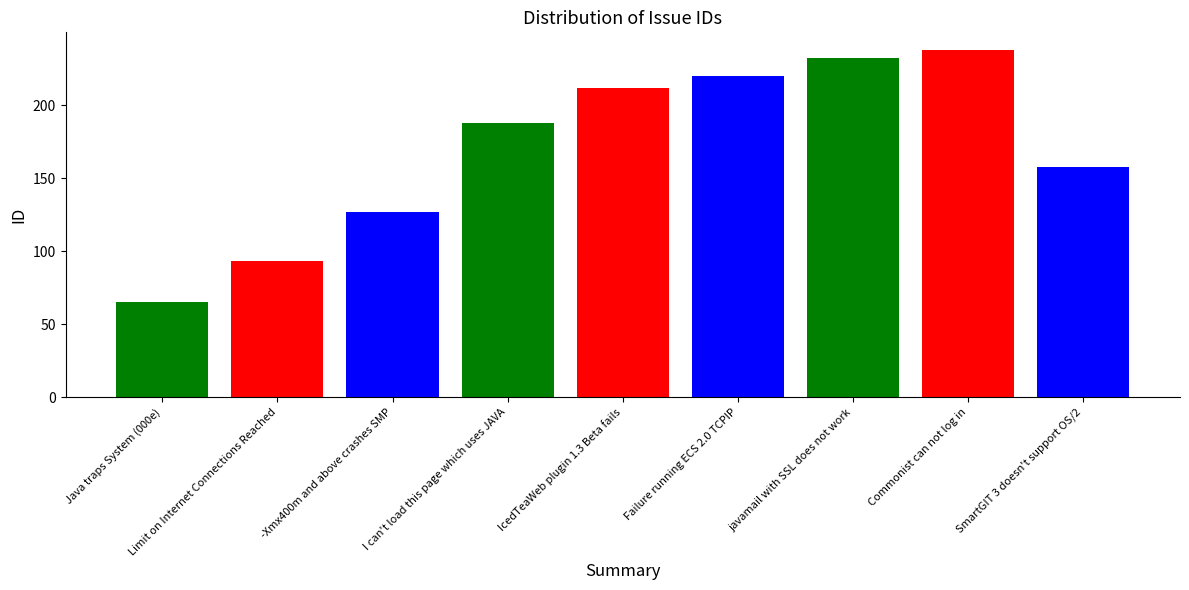

How many distinct data groups are displayed?

1